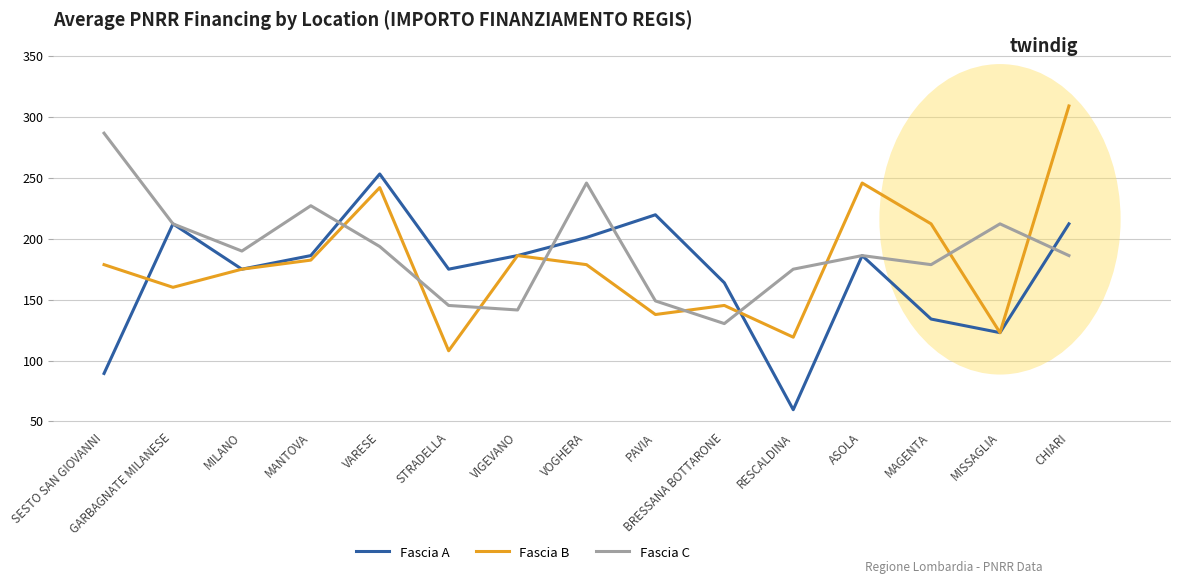

At which category does Fascia A reach its first local valley?

MILANO